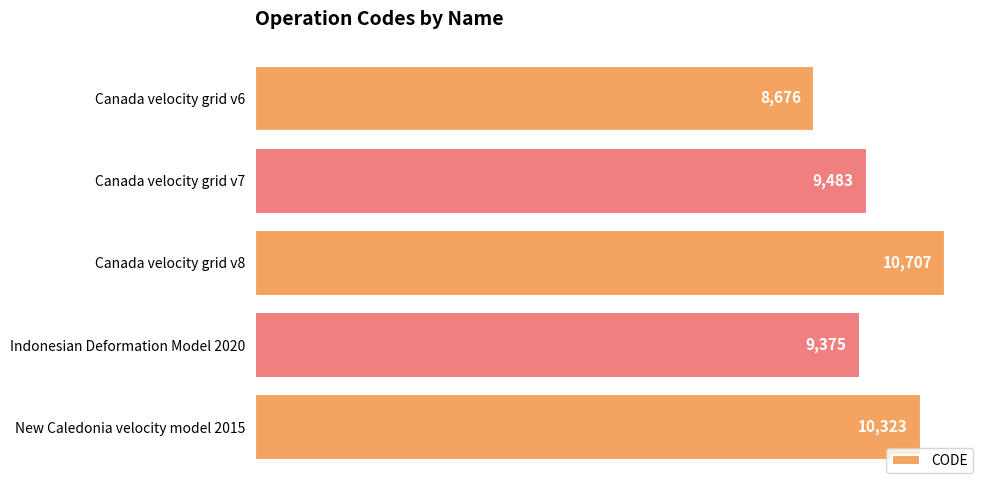

What is the difference between the second highest and minimum values?

1647